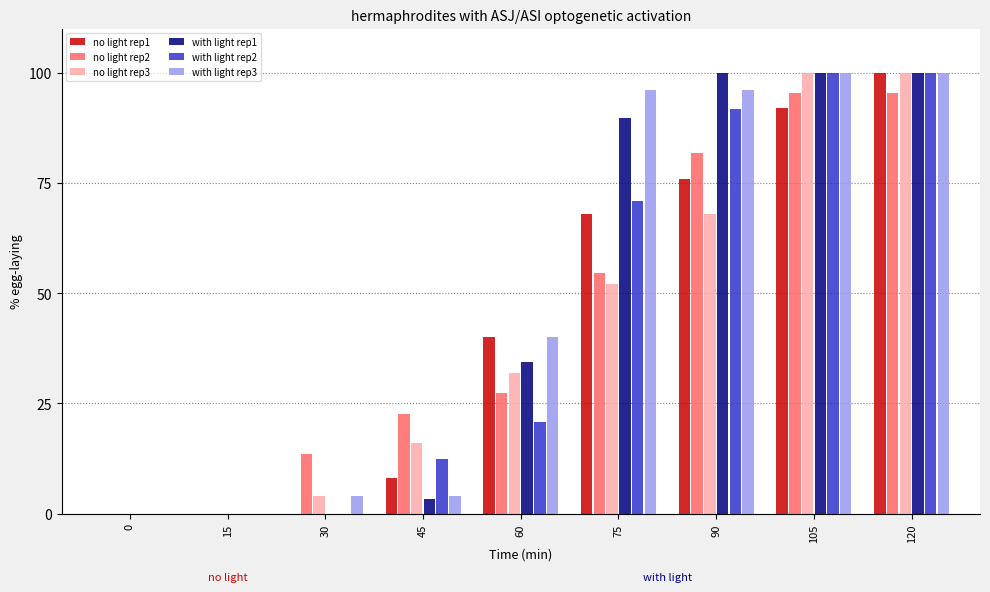

What is the sum of all no light rep3 values?

372.0